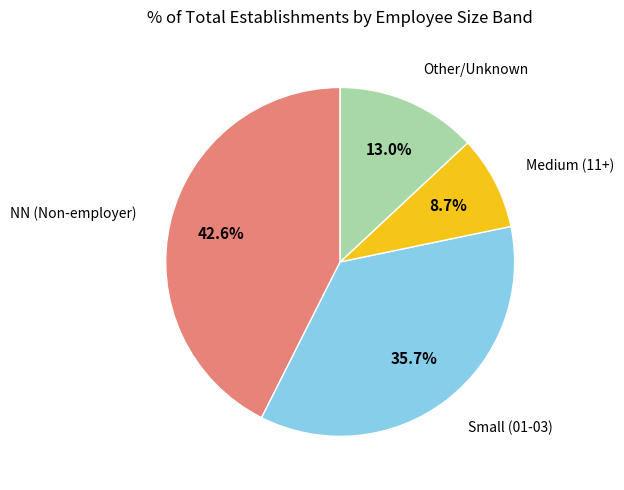

Is there any slice that represents more than half of the pie?

No